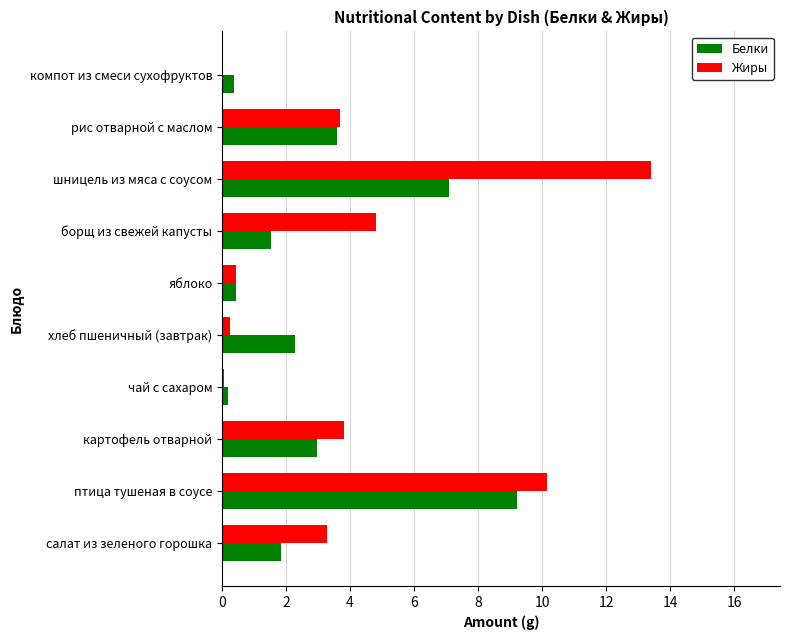

What is the maximum value for Жиры?

13.4